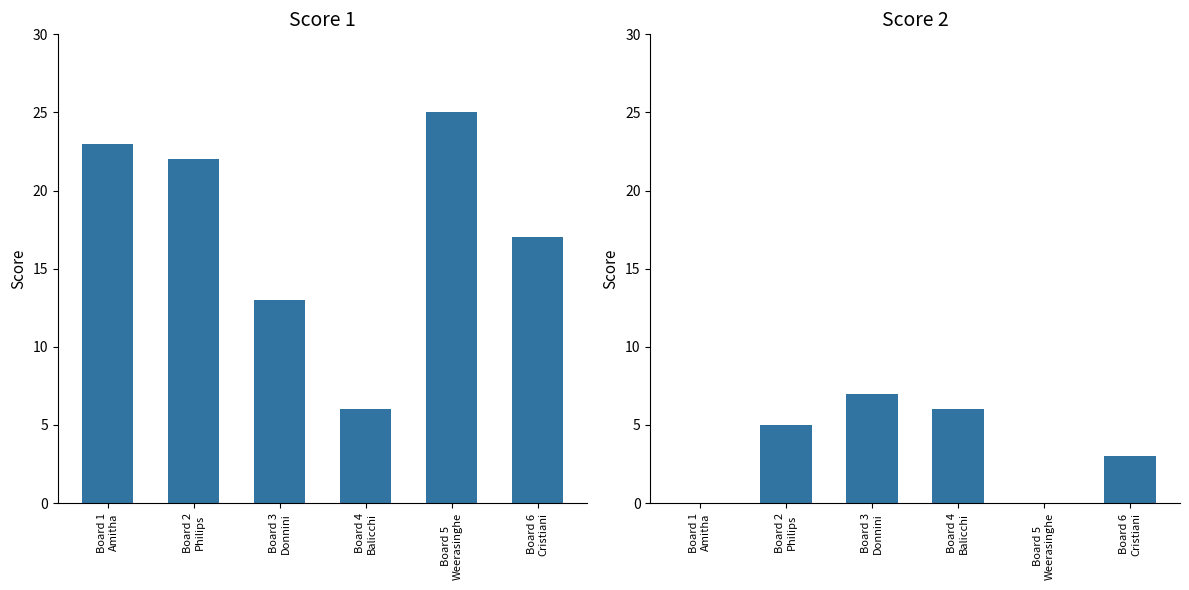

At which category is the sum across all series the highest?

Board 2
Philips